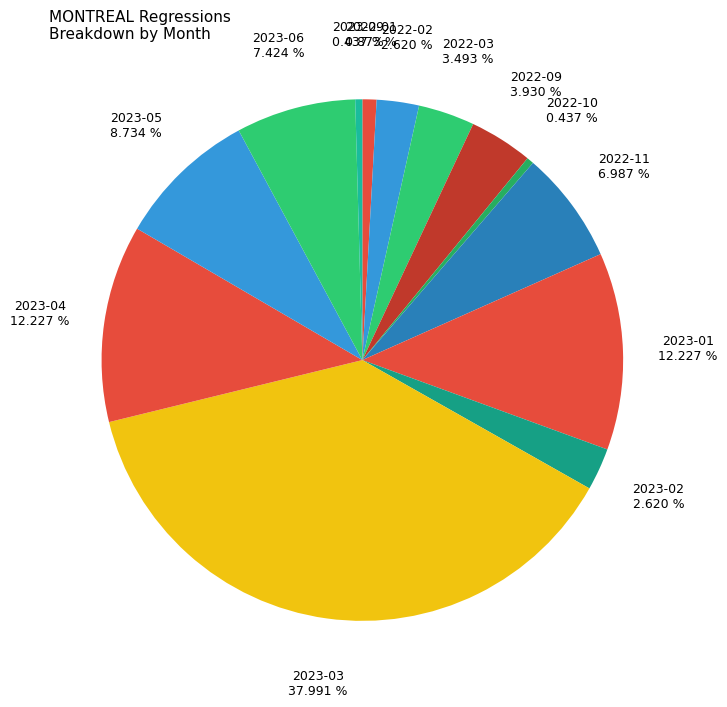

How many segments does this pie chart have?

13